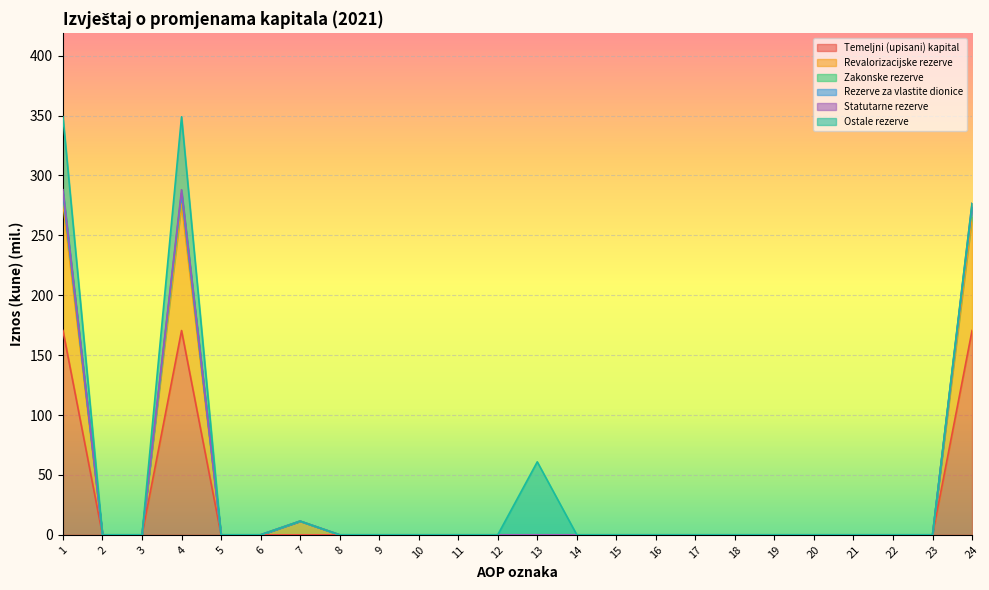

True or false: Temeljni (upisani) kapital and Revalorizacijske rezerve intersect in this chart.

False